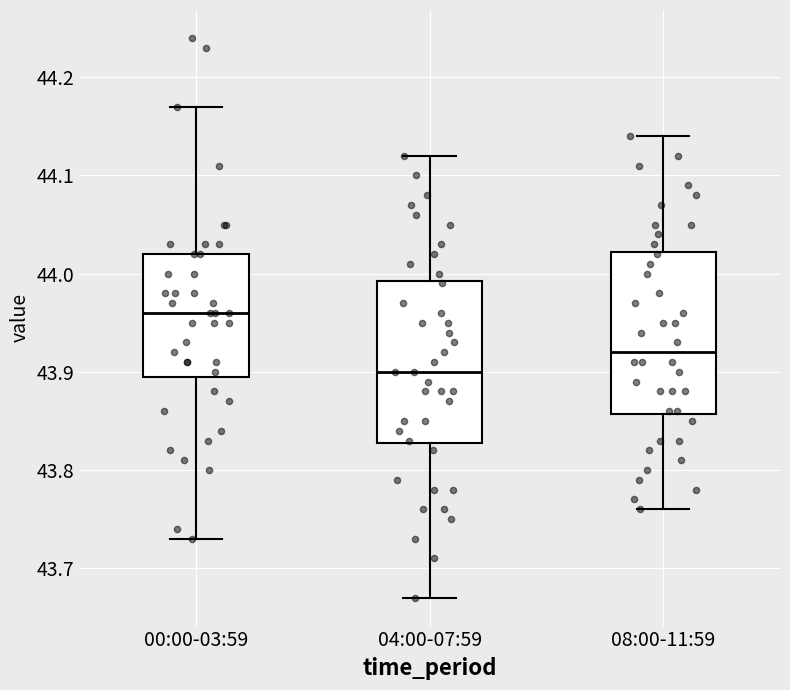

Reading left to right, transcribe this box plot: for each box, give where its median line is, the range the box spans, and where its two whiskers end, as read against the y-axis. The values are not printed on the chart, so give them approximately, as read against the axis.

00:00-03:59: median 43.96, box 43.90 to 44.02, whiskers 43.73 to 44.17
04:00-07:59: median 43.90, box 43.83 to 43.99, whiskers 43.67 to 44.12
08:00-11:59: median 43.92, box 43.86 to 44.02, whiskers 43.76 to 44.14